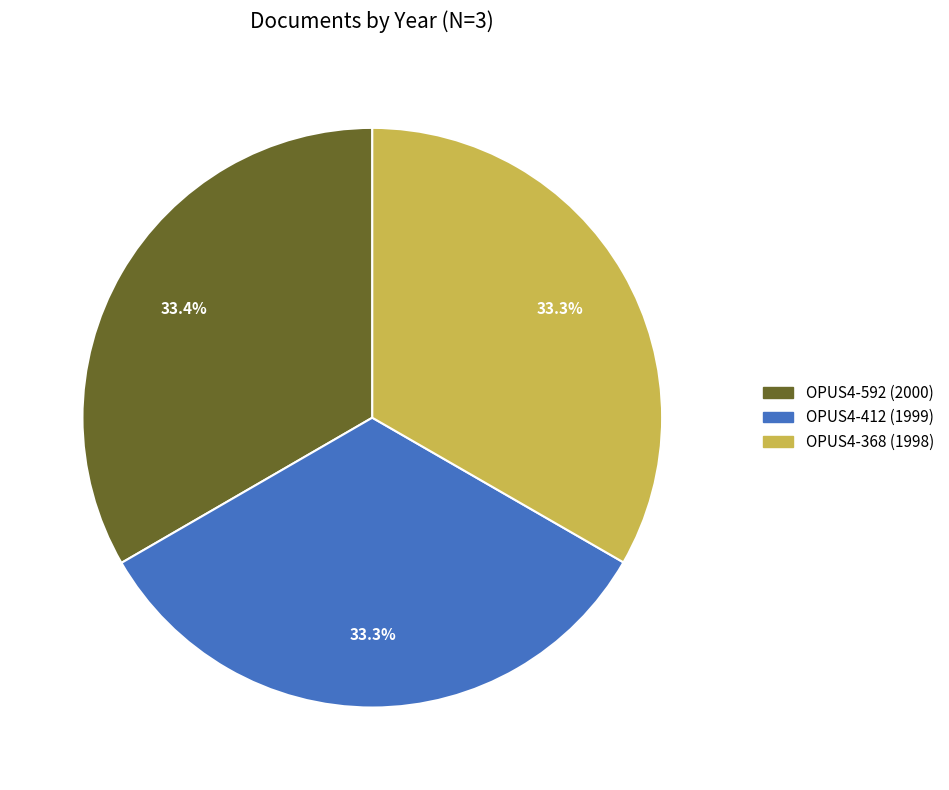

True or false: OPUS4-368 accounts for 33% of the total.

True